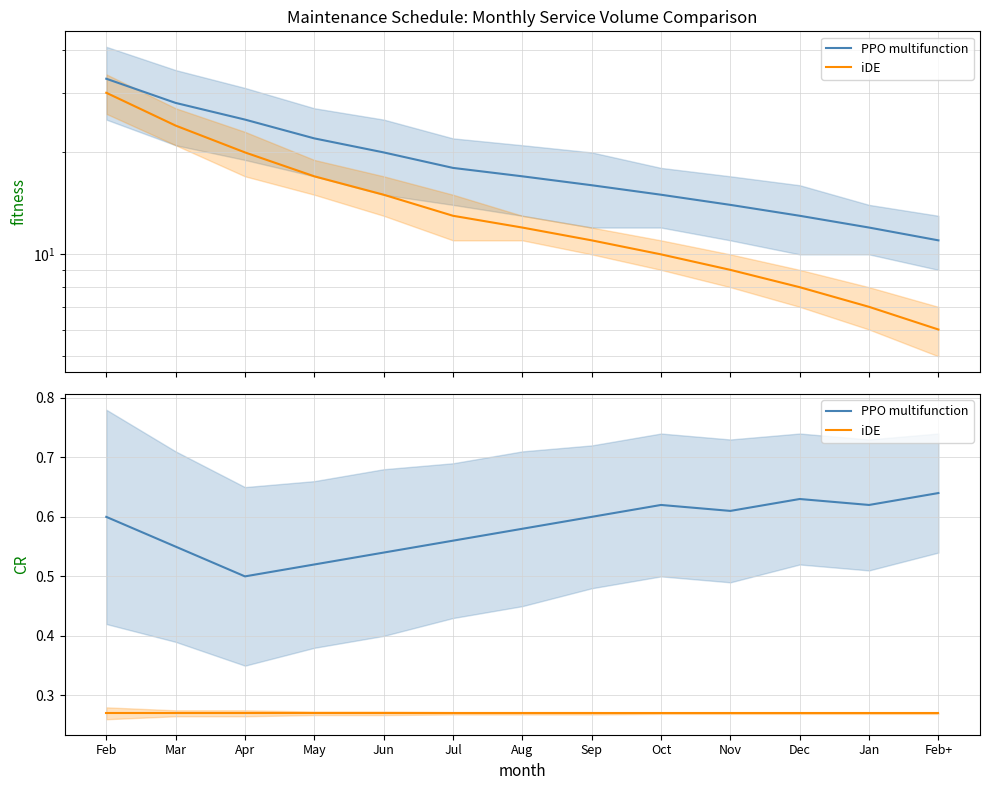

Between Jul and Nov, which is larger?

Nov